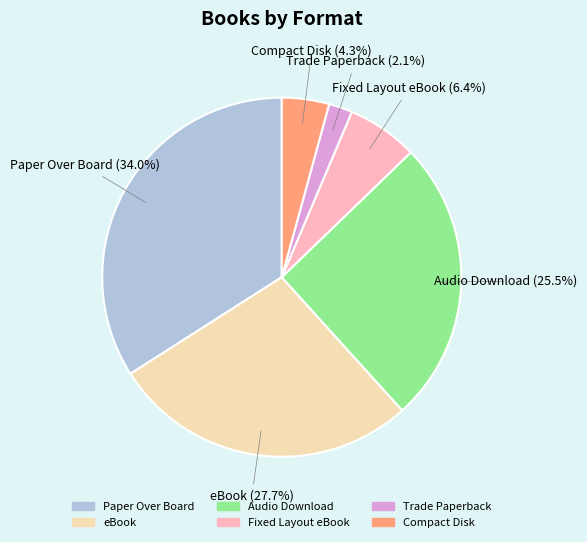

What is the ratio of the value at Audio Download to the value at Fixed Layout eBook?

4.0